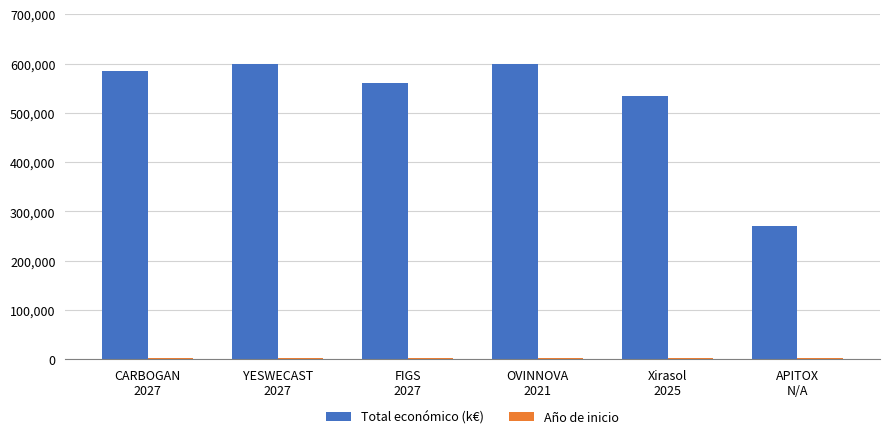

What is the sum of all Total económico (k€) values?

3151236